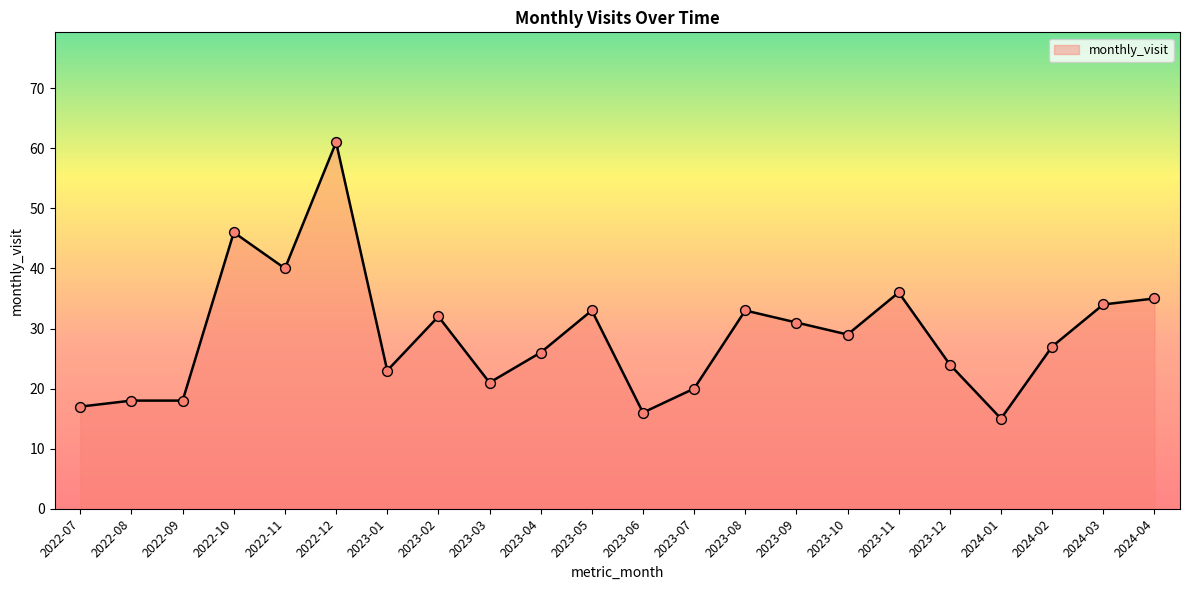

What is the ratio of the value at 2023-10 to the value at 2022-10?

0.6